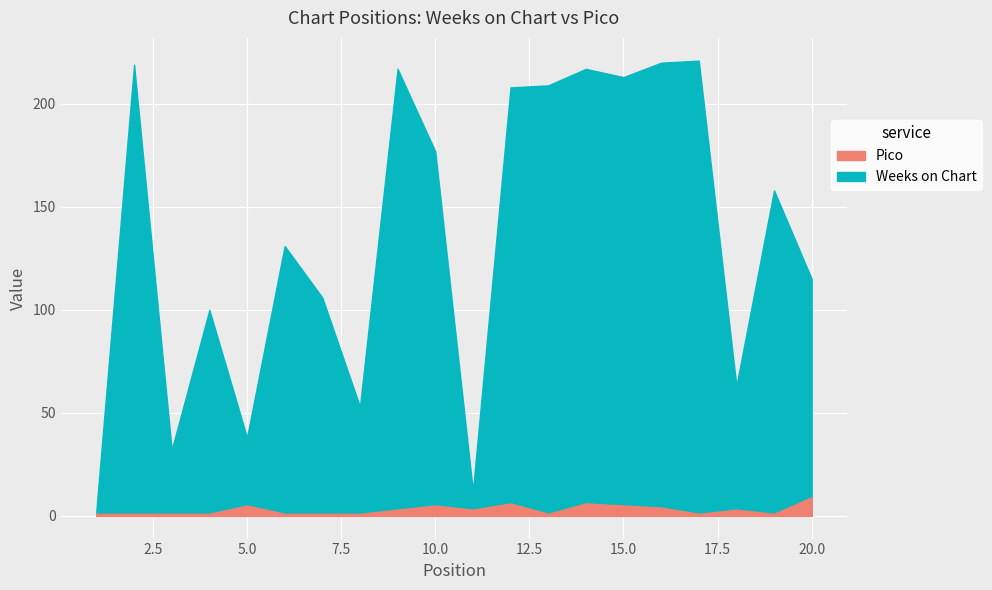

What is the average value of the Pico series?

3